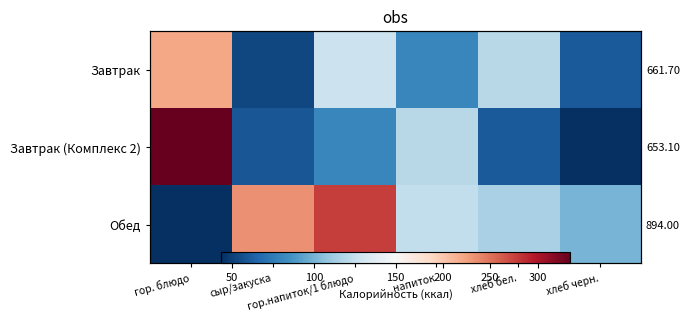

Read the Завтрак (Комплекс 2) value at гор. блюдо.

334.0